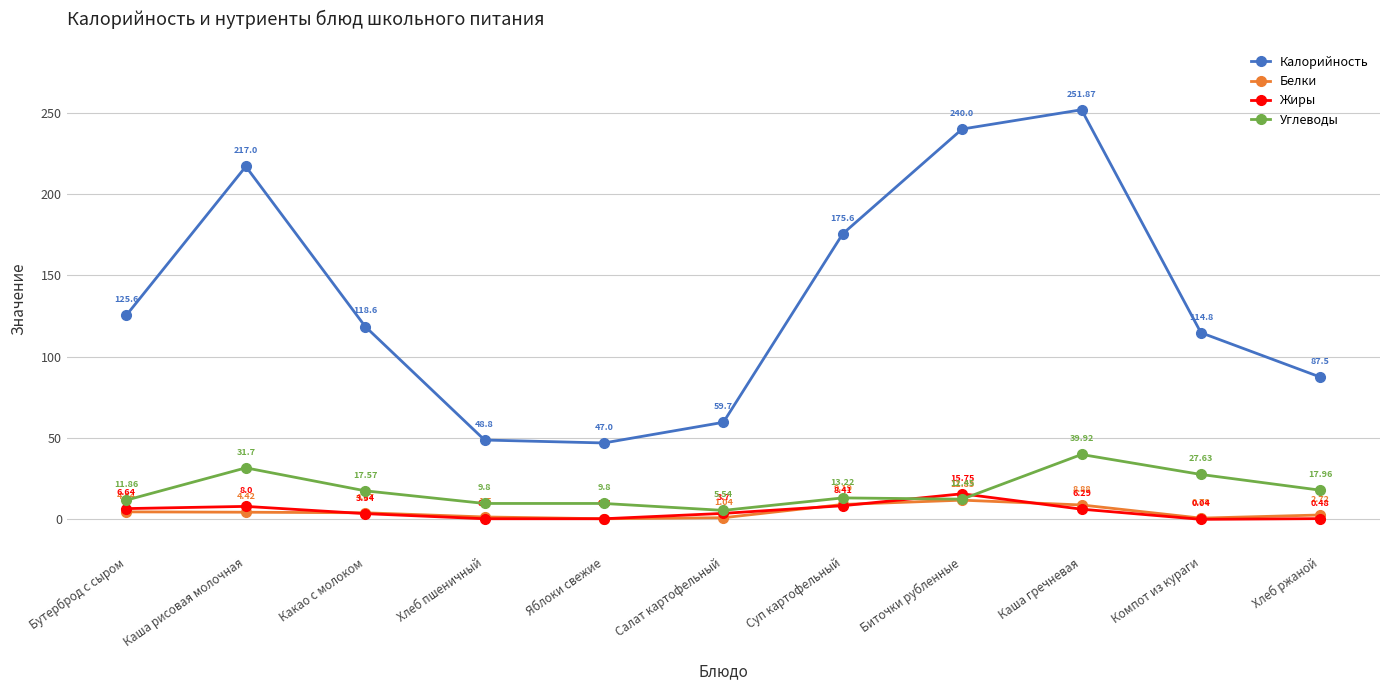

True or false: Калорийность and Жиры intersect in this chart.

False